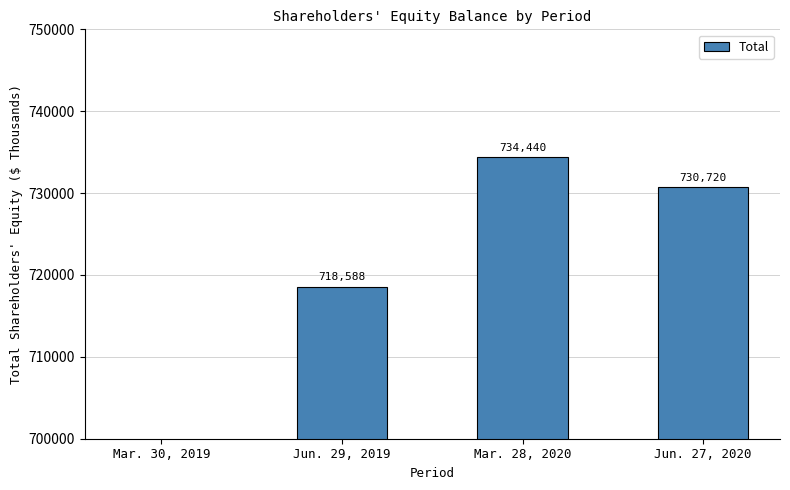

The chart shows a value of 734440 at Mar. 28, 2020. True or false?

True